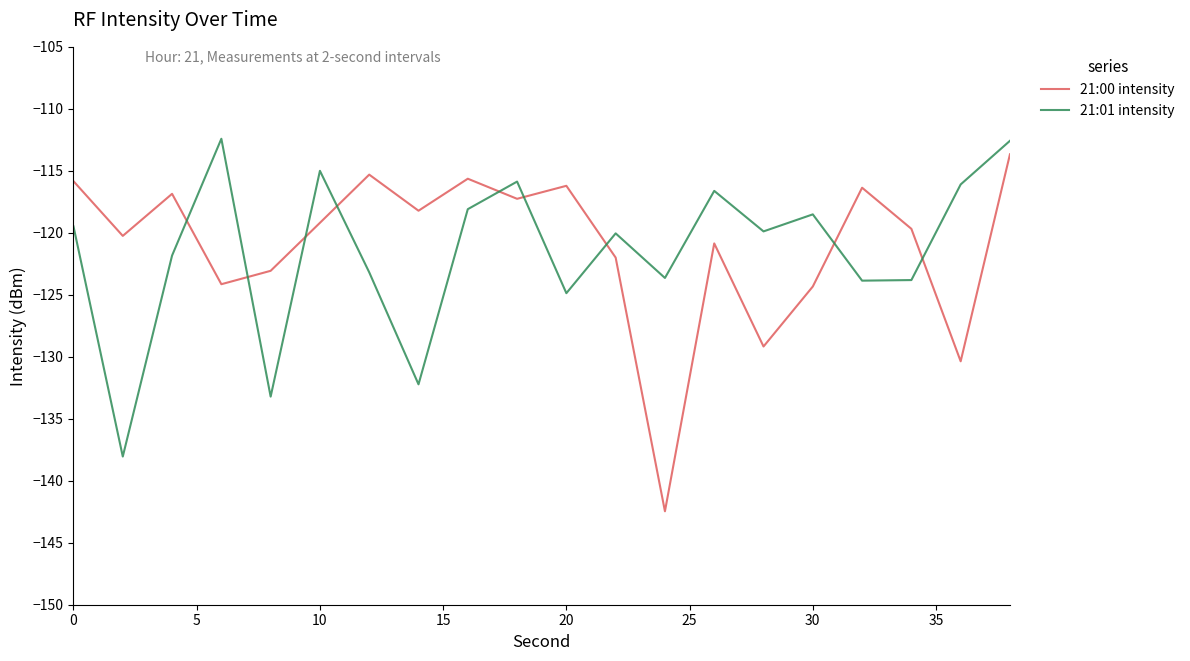

How many times do 21:00 intensity and 21:01 intensity cross each other?

9